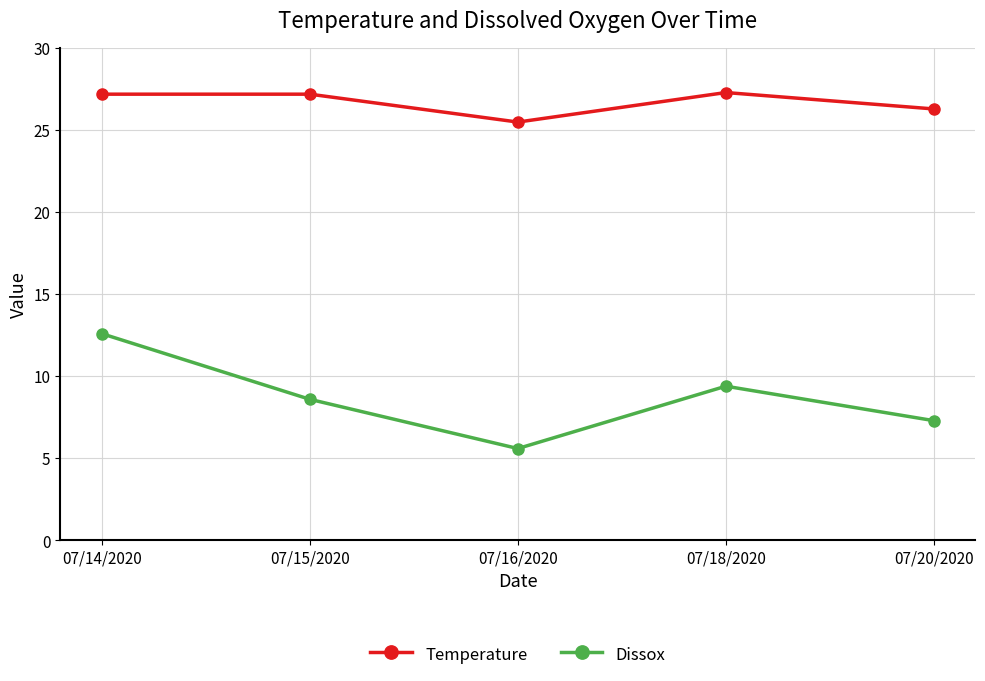

True or false: Temperature has a value of 10.2 at 07/16/2020.

False